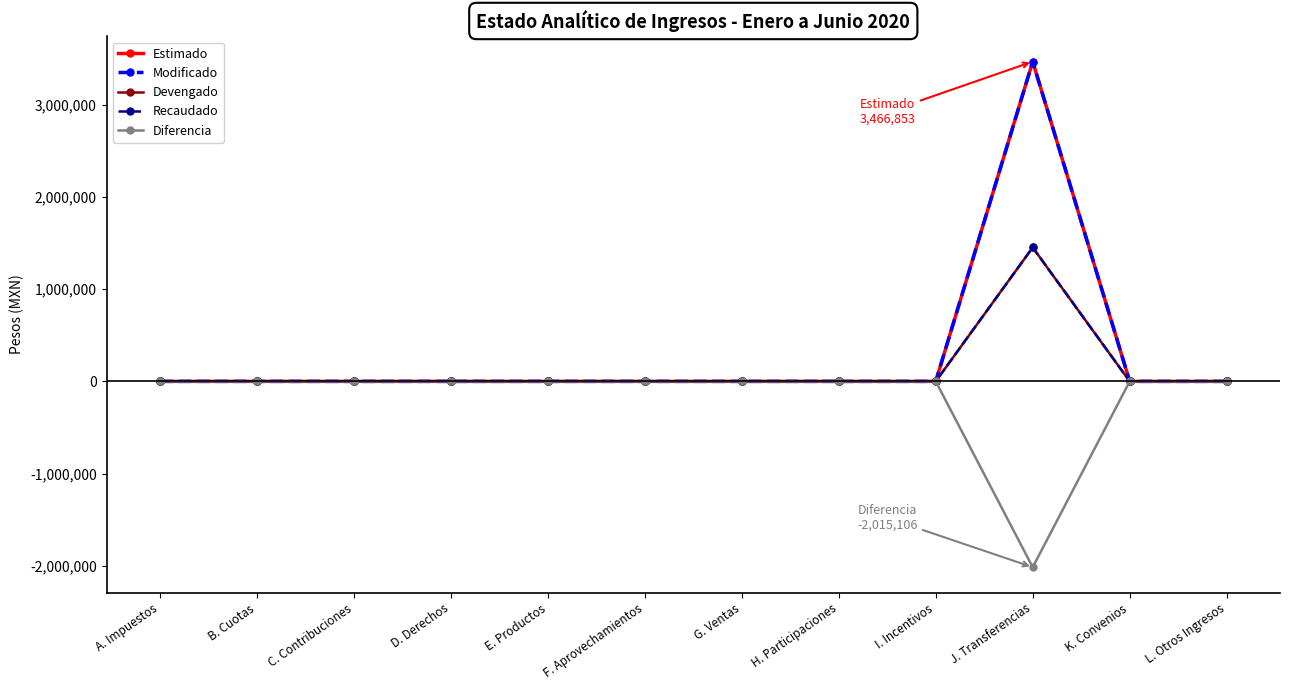

What position from the right is E. Productos?

8